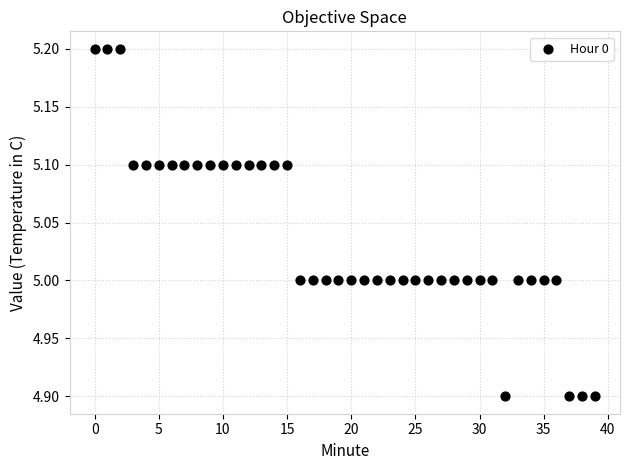

What is the range of Y values (max minus min)?

0.3